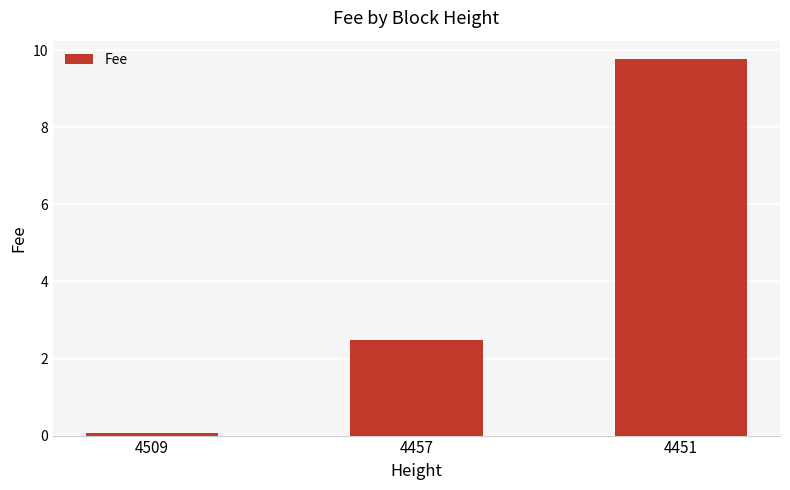

List the labels in order of value, largest first.

4451, 4457, 4509